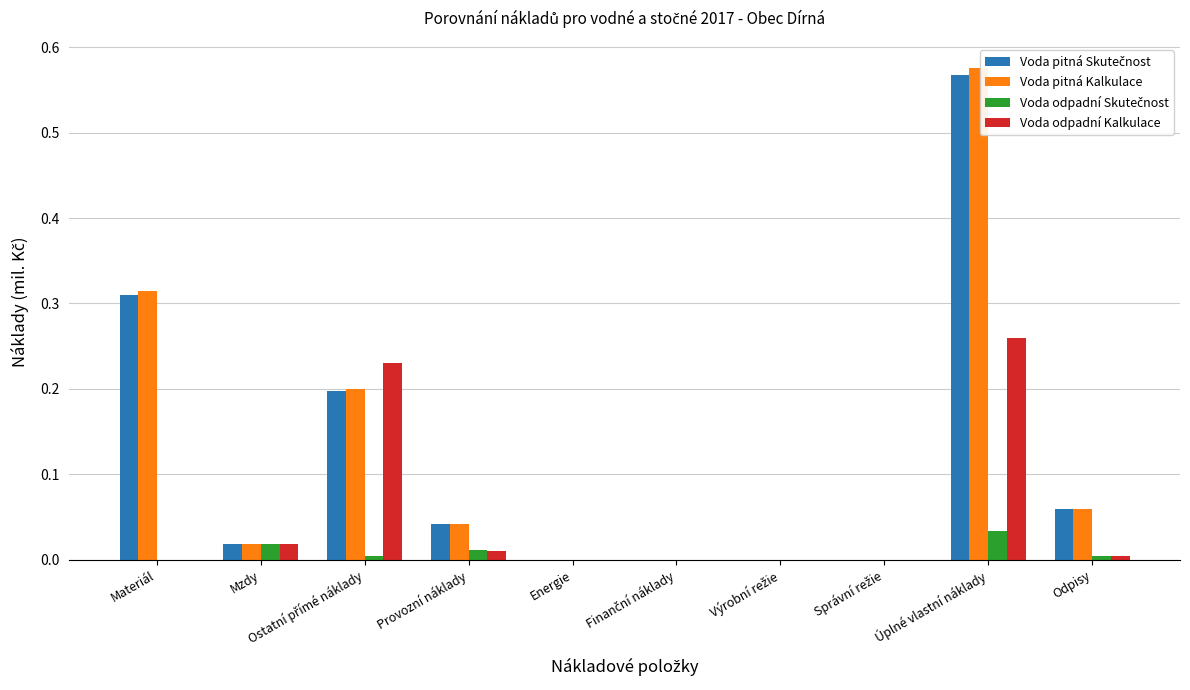

Reading left to right, list all the values displayed in this chart.

Voda pitná Skutečnost: Materiál=0.3	Mzdy=0.0	Ostatní přímé náklady=0.2	Provozní náklady=0.0	Energie=0.0	Finanční náklady=0.0	Výrobní režie=0.0	Správní režie=0.0	Úplné vlastní náklady=0.6	Odpisy=0.1
Voda pitná Kalkulace: Materiál=0.3	Mzdy=0.0	Ostatní přímé náklady=0.2	Provozní náklady=0.0	Energie=0.0	Finanční náklady=0.0	Výrobní režie=0.0	Správní režie=0.0	Úplné vlastní náklady=0.6	Odpisy=0.1
Voda odpadní Skutečnost: Materiál=0.0	Mzdy=0.0	Ostatní přímé náklady=0.0	Provozní náklady=0.0	Energie=0.0	Finanční náklady=0.0	Výrobní režie=0.0	Správní režie=0.0	Úplné vlastní náklady=0.0	Odpisy=0.0
Voda odpadní Kalkulace: Materiál=0.0	Mzdy=0.0	Ostatní přímé náklady=0.2	Provozní náklady=0.0	Energie=0.0	Finanční náklady=0.0	Výrobní režie=0.0	Správní režie=0.0	Úplné vlastní náklady=0.3	Odpisy=0.0